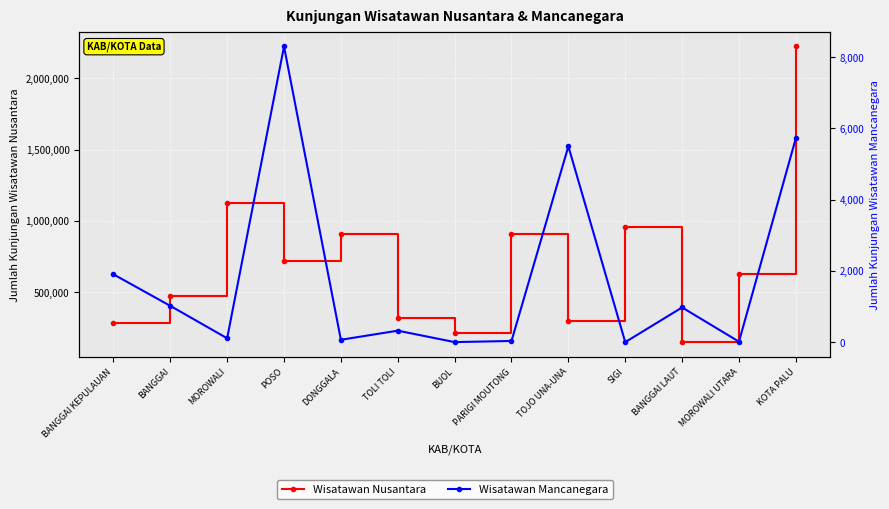

Reading left to right, transcribe all the data shown in this chart.

Wisatawan Nusantara: BANGGAI KEPULAUAN=287061	BANGGAI=474907	MOROWALI=1126524	POSO=721733	DONGGALA=905963	TOLI TOLI=320690	BUOL=211745	PARIGI MOUTONG=908856	TOJO UNA-UNA=300275	SIGI=956965	BANGGAI LAUT=150801	MOROWALI UTARA=628406	KOTA PALU=2223043
Wisatawan Mancanegara: BANGGAI KEPULAUAN=1905	BANGGAI=1019	MOROWALI=108	POSO=8304	DONGGALA=66	TOLI TOLI=322	BUOL=1	PARIGI MOUTONG=33	TOJO UNA-UNA=5499	SIGI=0	BANGGAI LAUT=974	MOROWALI UTARA=13	KOTA PALU=5729